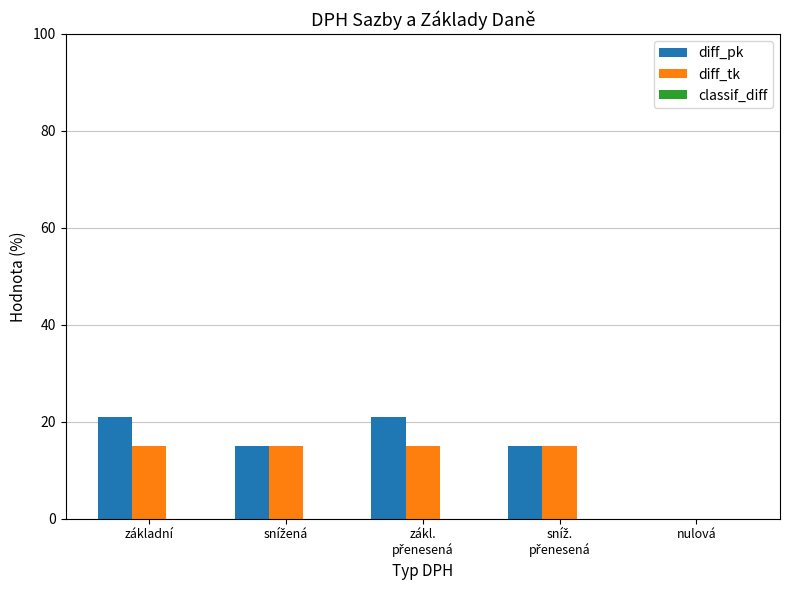

Are the bars grouped side by side (vs. stacked)?

Yes